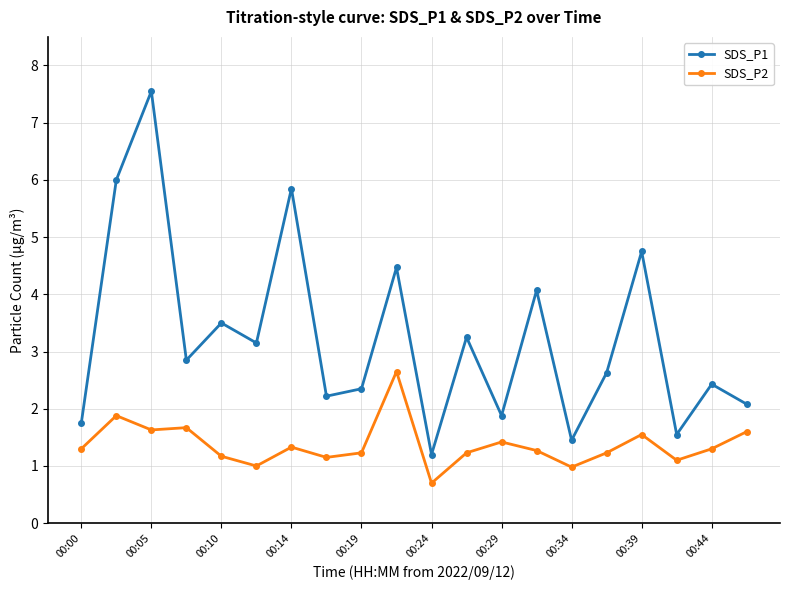

What is the minimum value for SDS_P1?

1.2